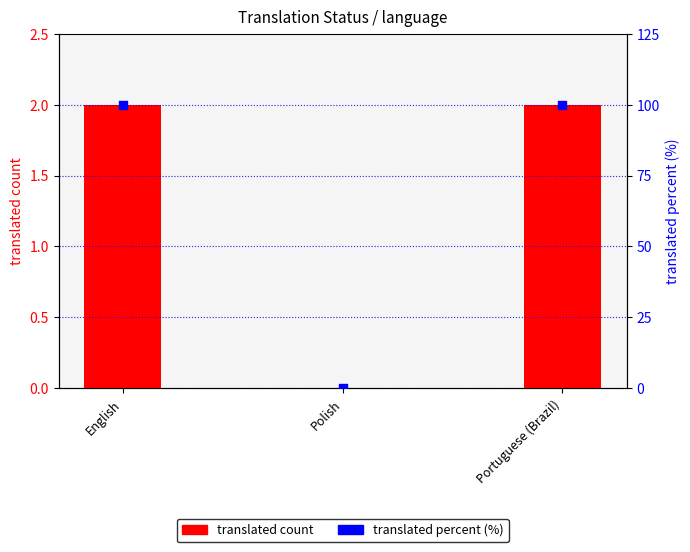

Is the value of translated percent at English greater than the value of translated count at English?

Yes